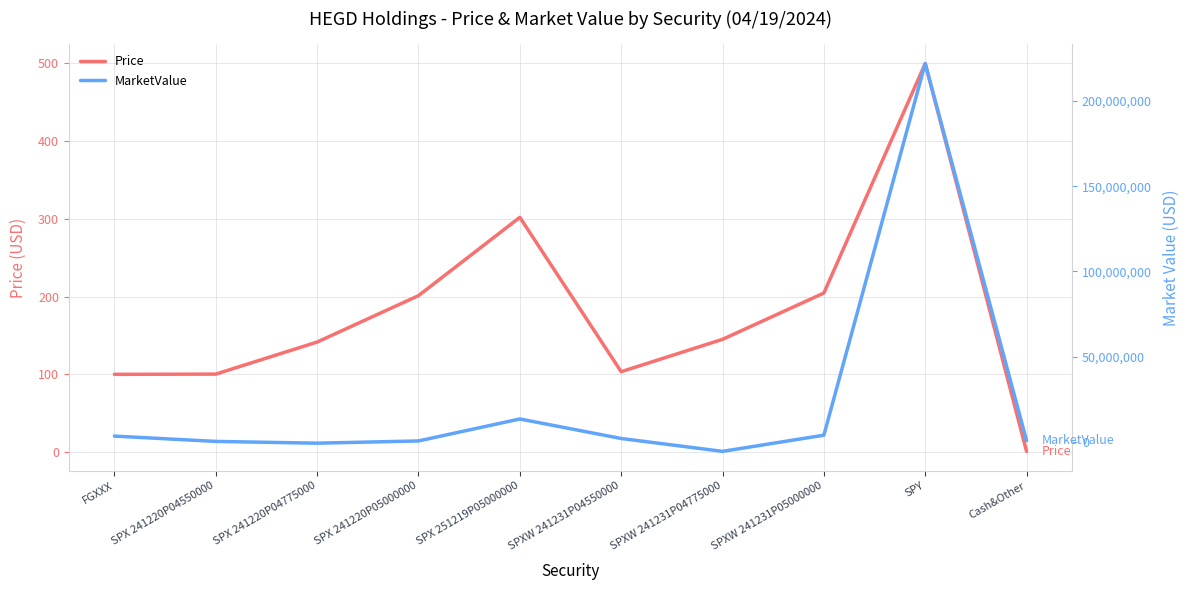

How many categories are shown in the chart?

10